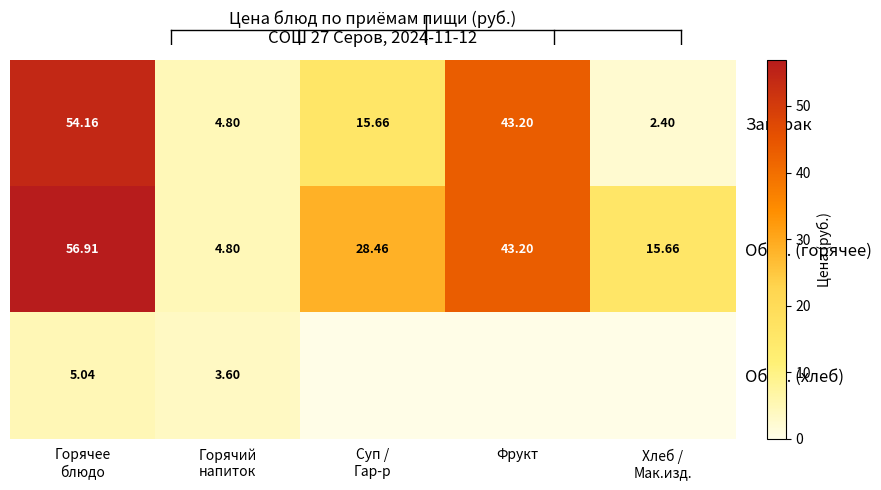

How many data points in Обед. (горячее) are less than 28?

2